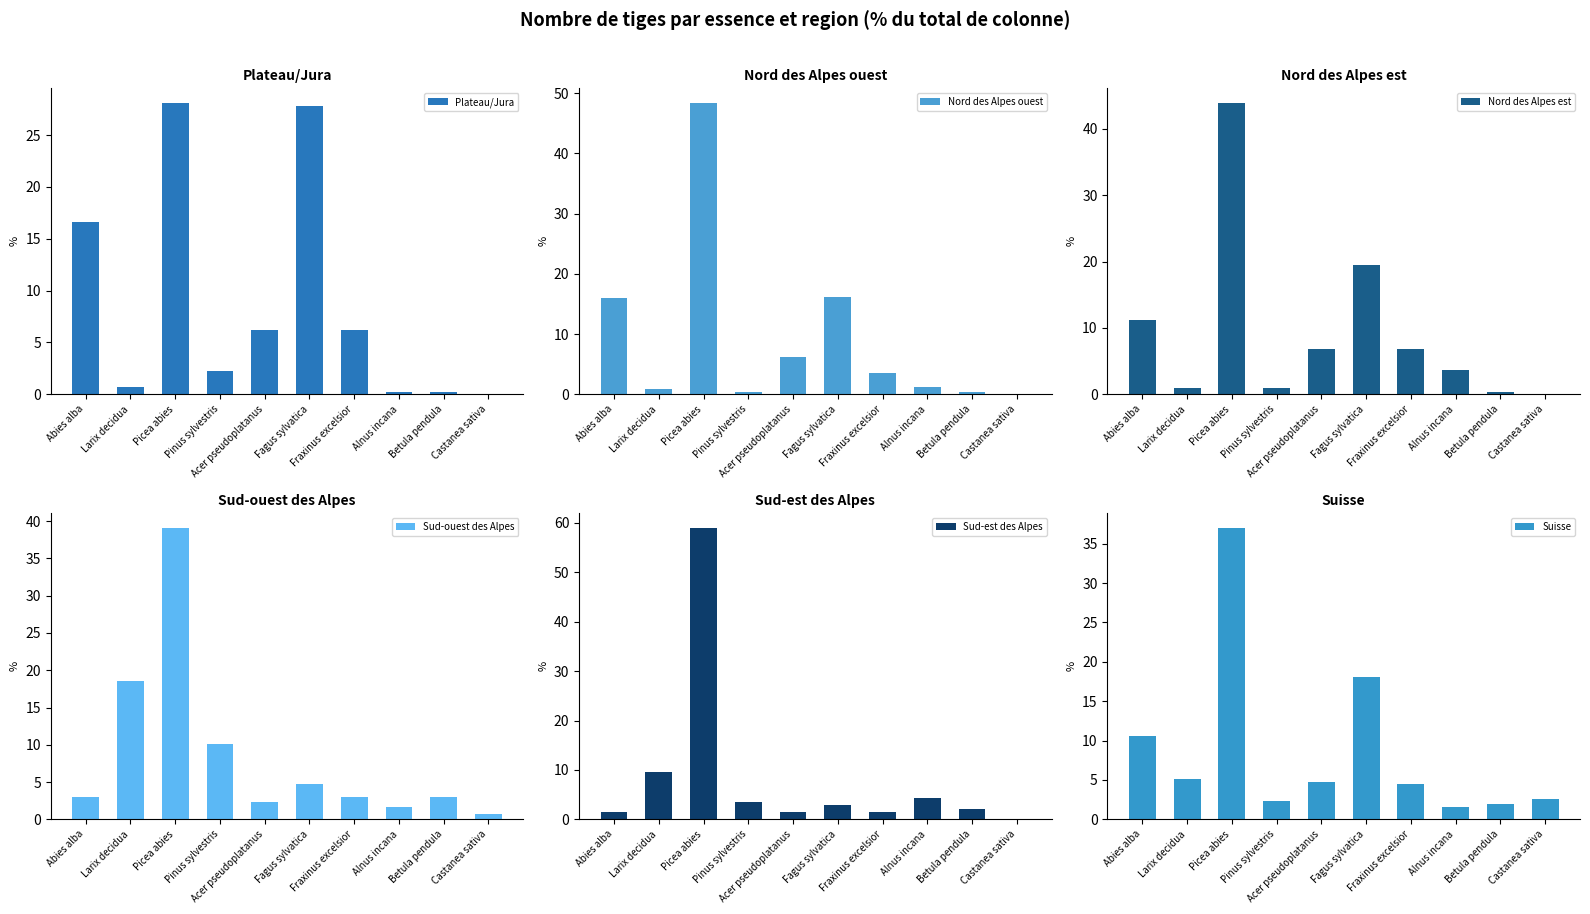

Between Pinus sylvestris and Abies alba, which is larger?

Abies alba